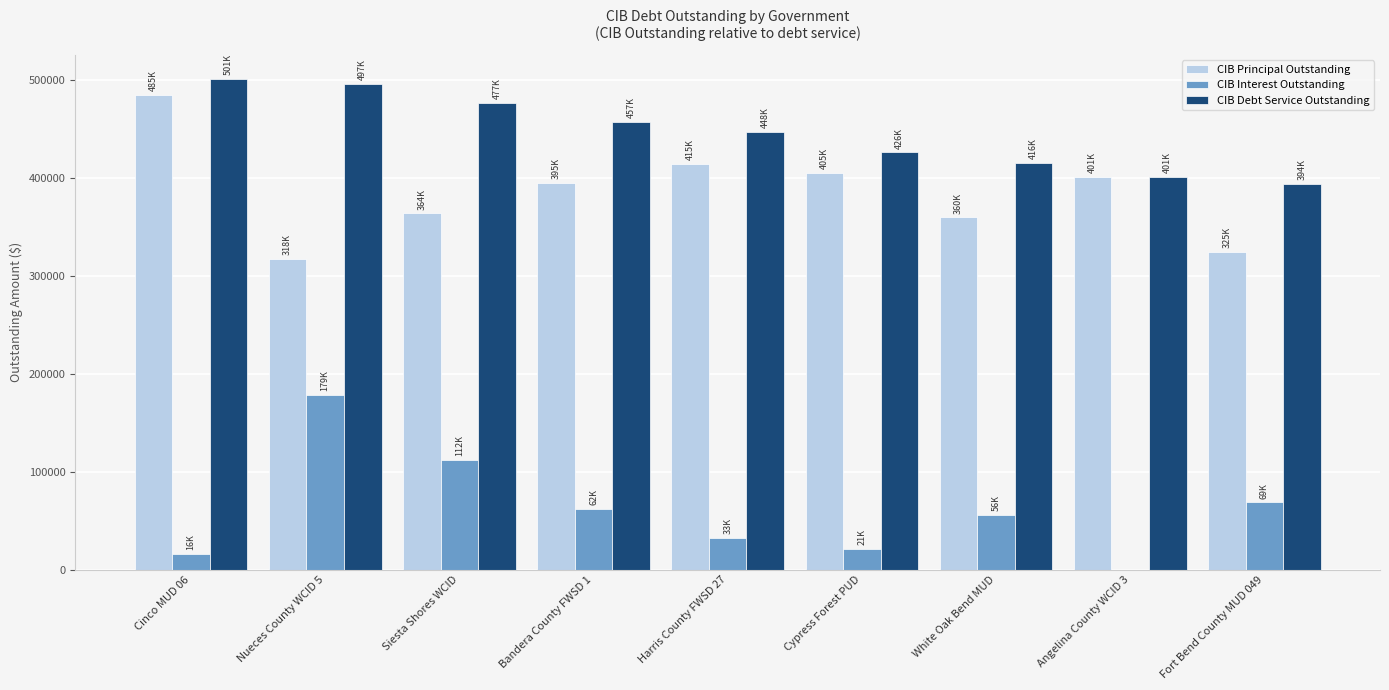

At which label does CIB Debt Service Outstanding first exceed 447508?

Cinco MUD 06